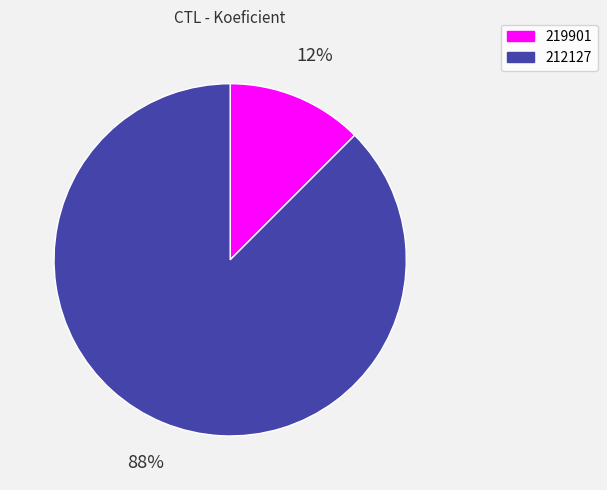

The 219901 slice represents 12% of the pie. True or false?

True